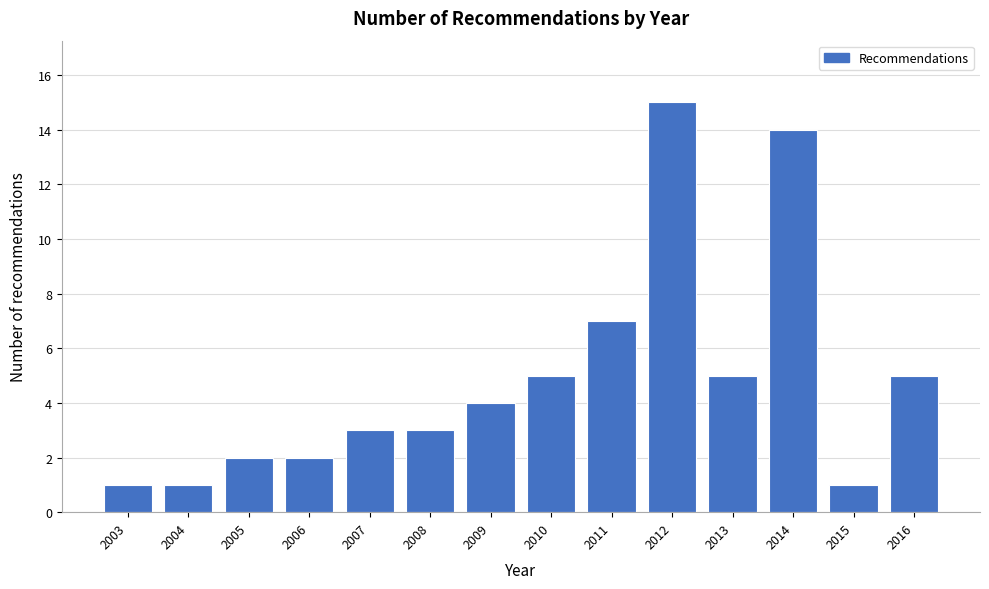

Reading left to right, what are all the values shown in this chart?

2003=1	2004=1	2005=2	2006=2	2007=3	2008=3	2009=4	2010=5	2011=7	2012=15	2013=5	2014=14	2015=1	2016=5